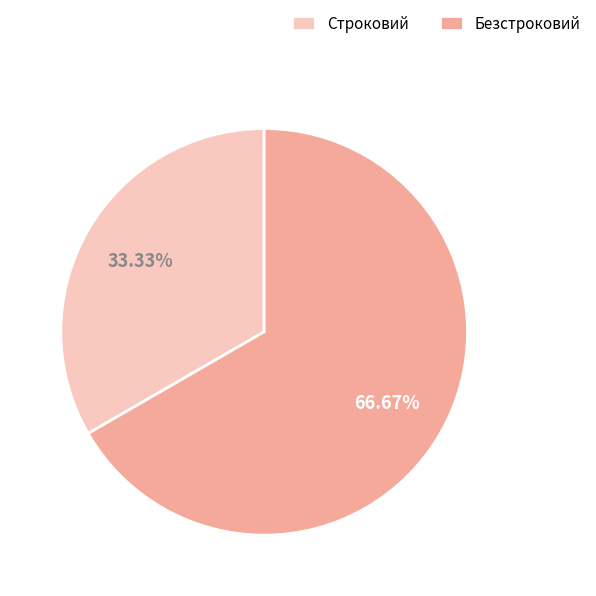

Combined, what portion of the pie is Безстроковий and Строковий?

100.0%